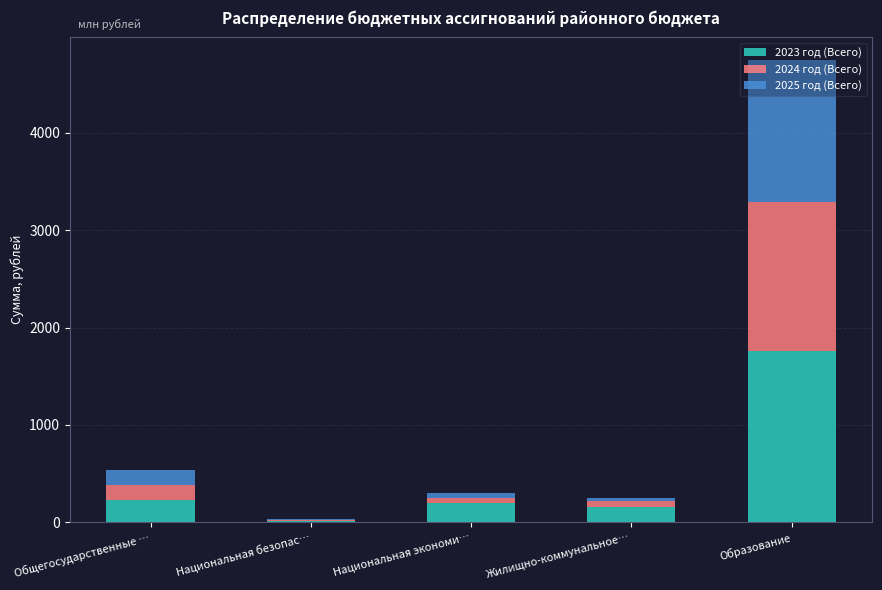

The value of 2023 год (Всего) at Национальная безопас… is 14.5. True or false?

True